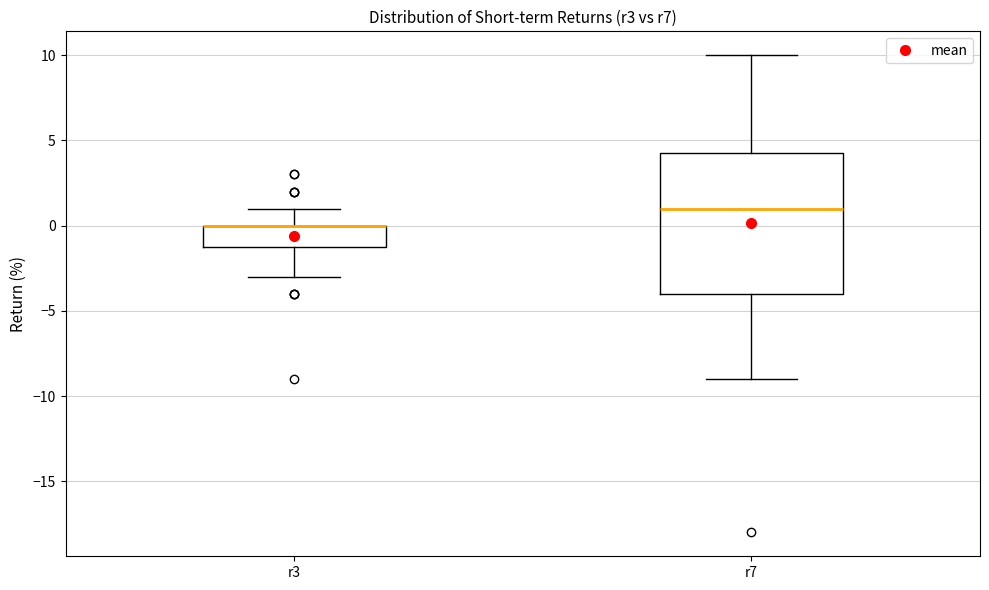

Reading left to right, transcribe this box plot: for each box, give where its median line is, the range the box spans, and where its two whiskers end, as read against the y-axis. The values are not printed on the chart, so give them approximately, as read against the axis.

r3: median 0.0 (drawn on the box's upper edge), box -1.0 to 0.0, whiskers -3.0 to 1.0
r7: median 1.0, box -4.0 to 4.5, whiskers -9.0 to 10.0